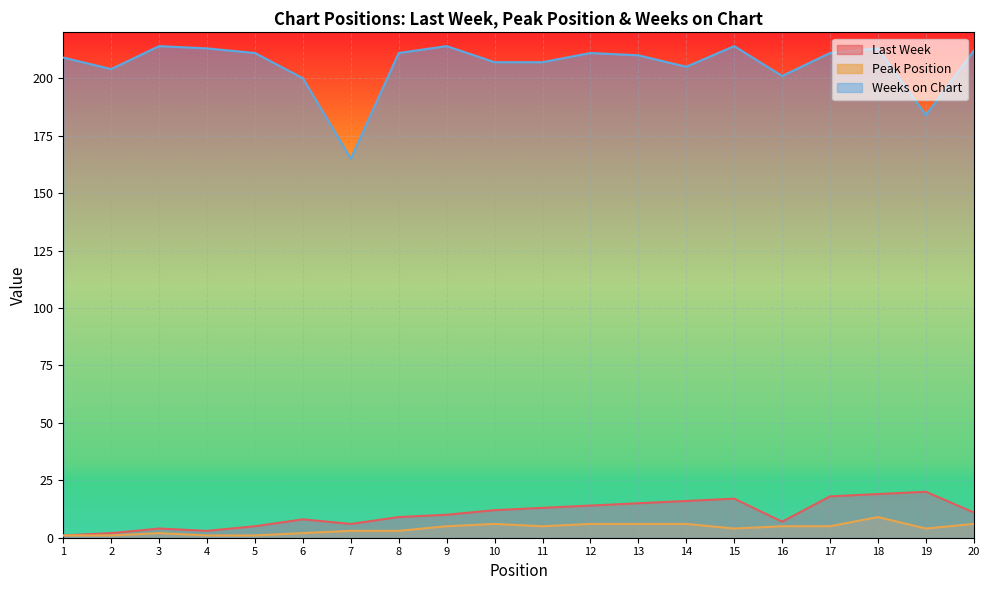

At which category is the sum across all series the highest?

18